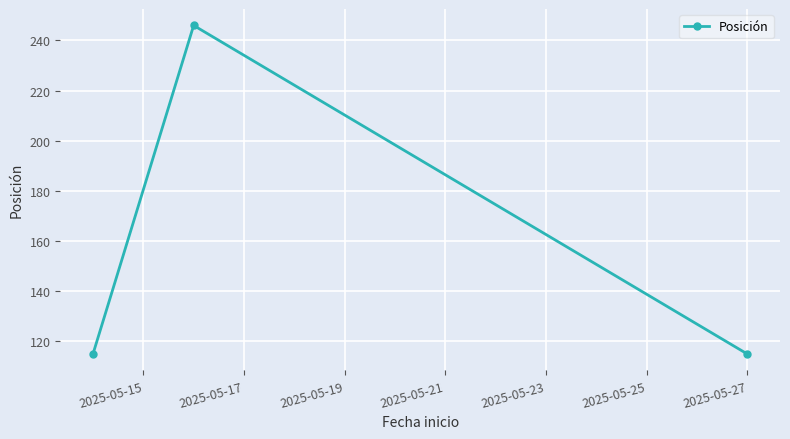

What is the difference between the maximum and second lowest values?

131